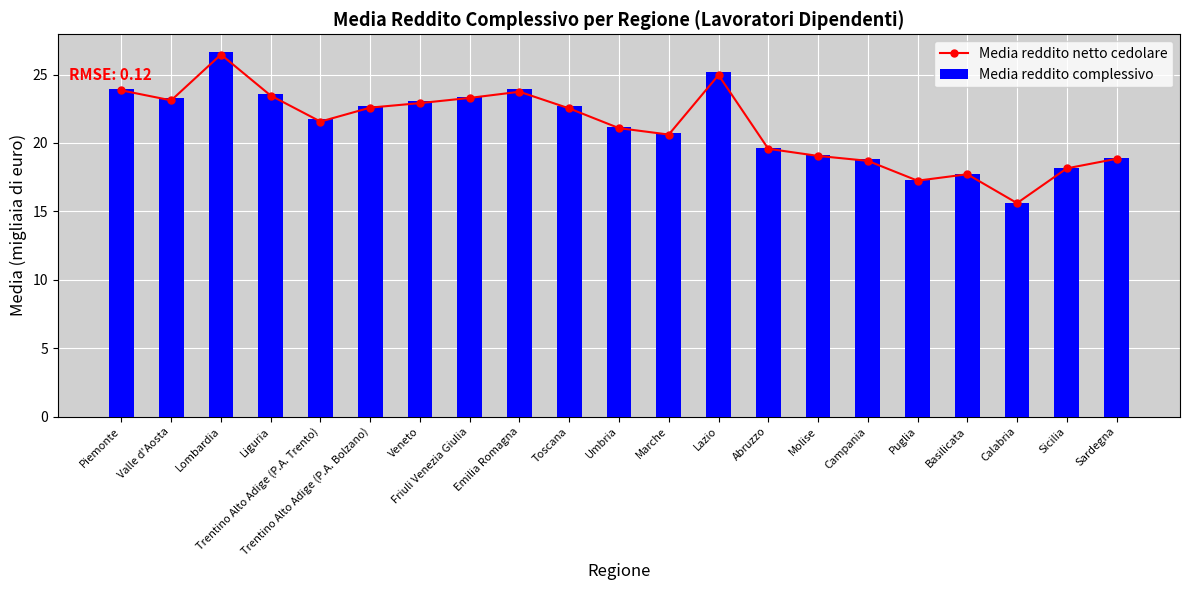

Which category has the lowest value across all series?

Calabria